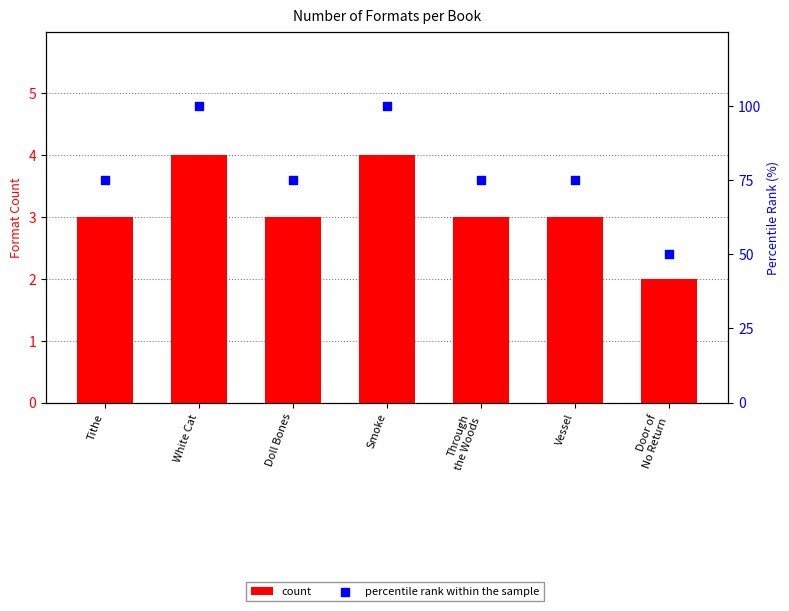

At which category is the sum across all series the highest?

White Cat